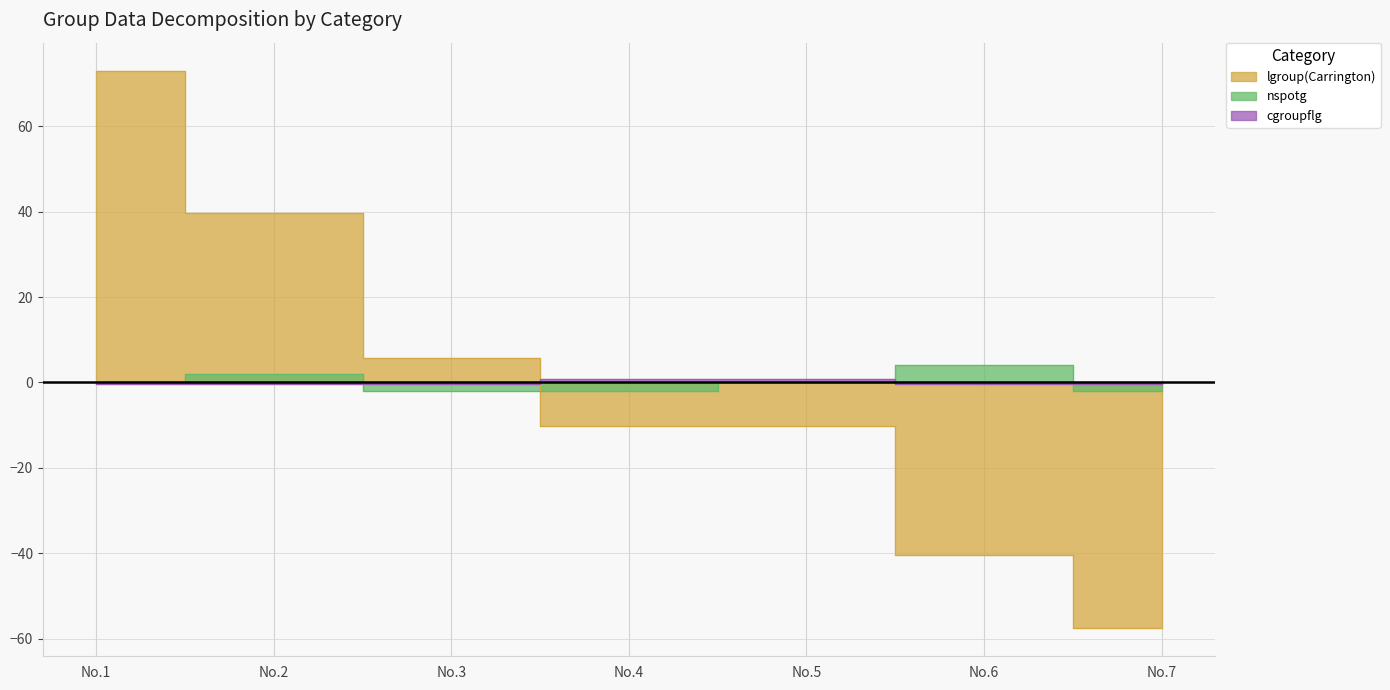

What is the total value across all series at No.7?

-59.9